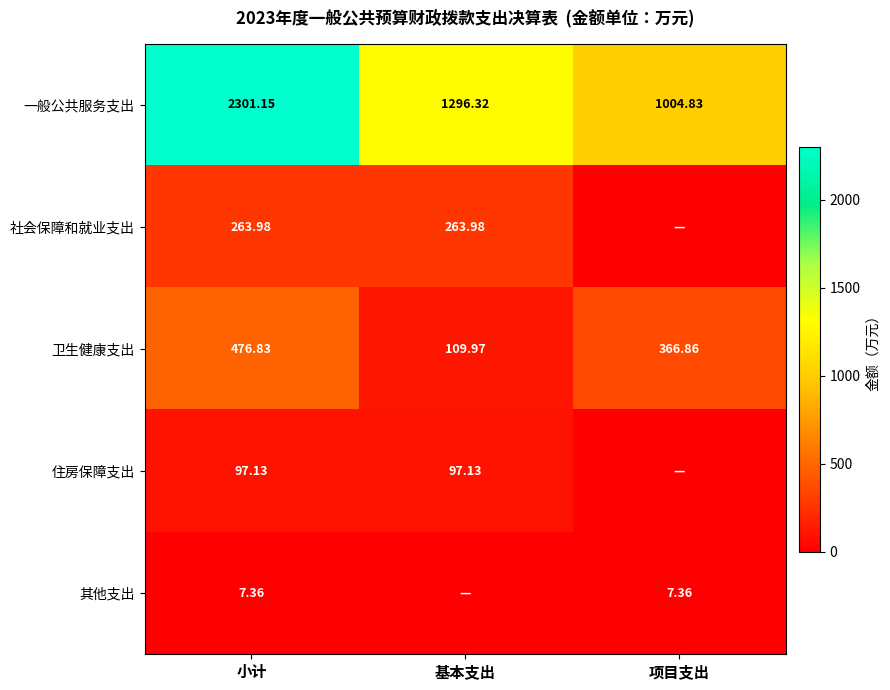

Which category has the highest value in the 卫生健康支出 series?

小计